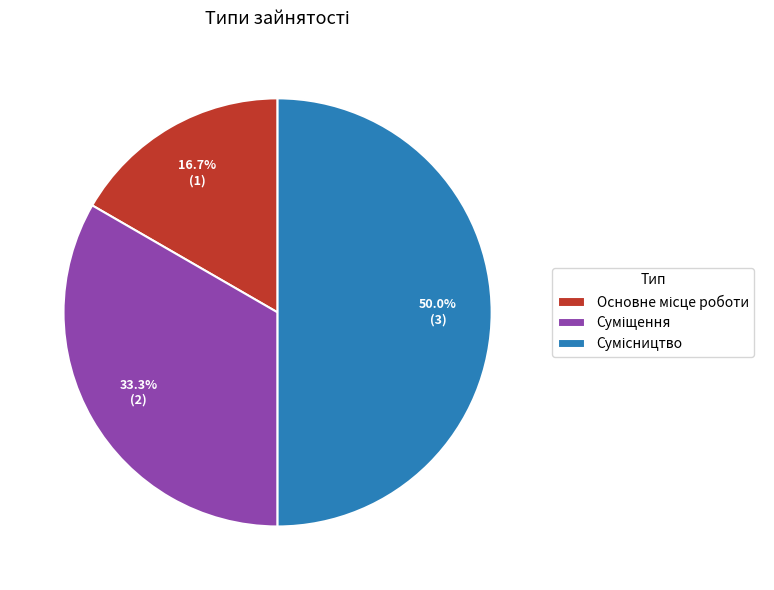

Count the number of slices in the pie.

3